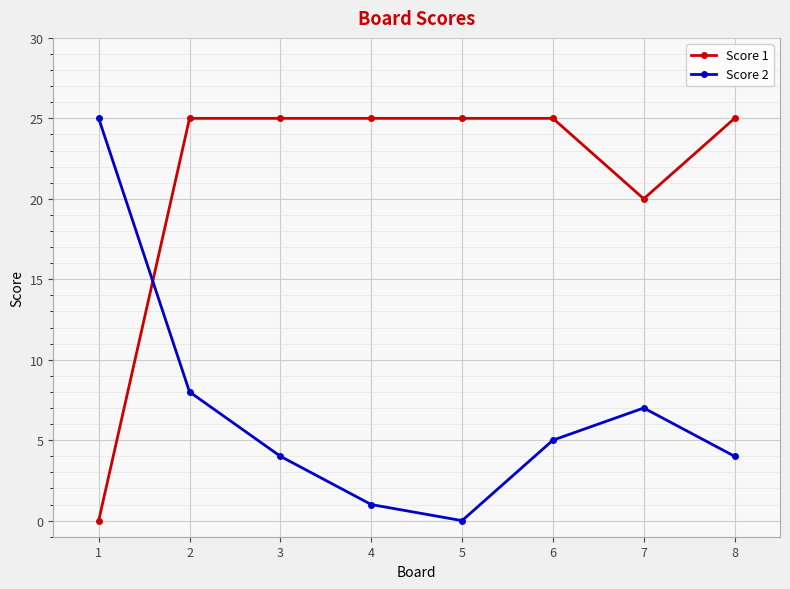

How many intersections are there between Score 2 and Score 1?

1